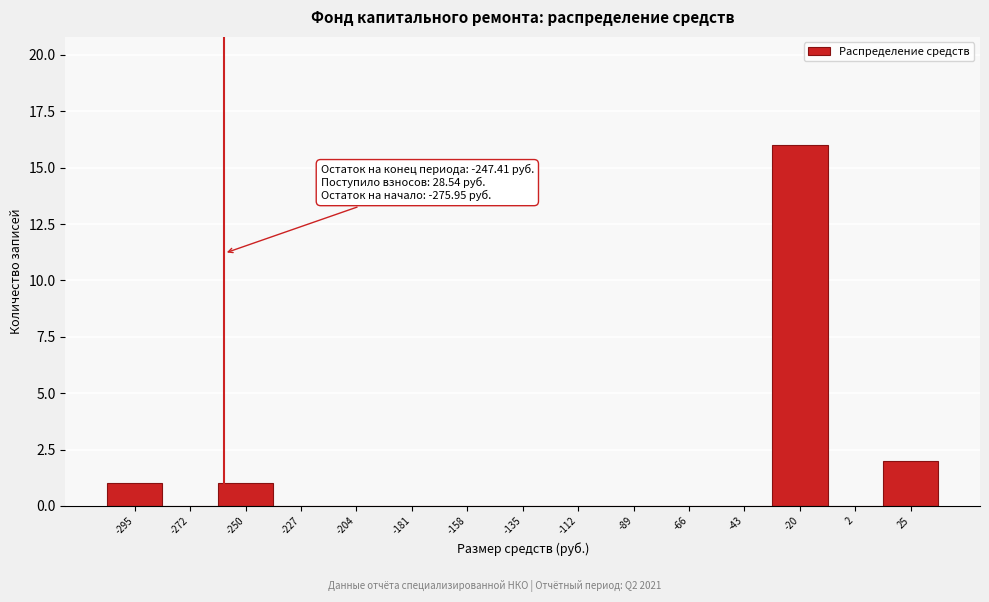

Reading left to right, list all the values displayed in this chart.

-295=1	-272=0	-250=1	-227=0	-204=0	-181=0	-158=0	-135=0	-112=0	-89=0	-66=0	-43=0	-20=16	2=0	25=2